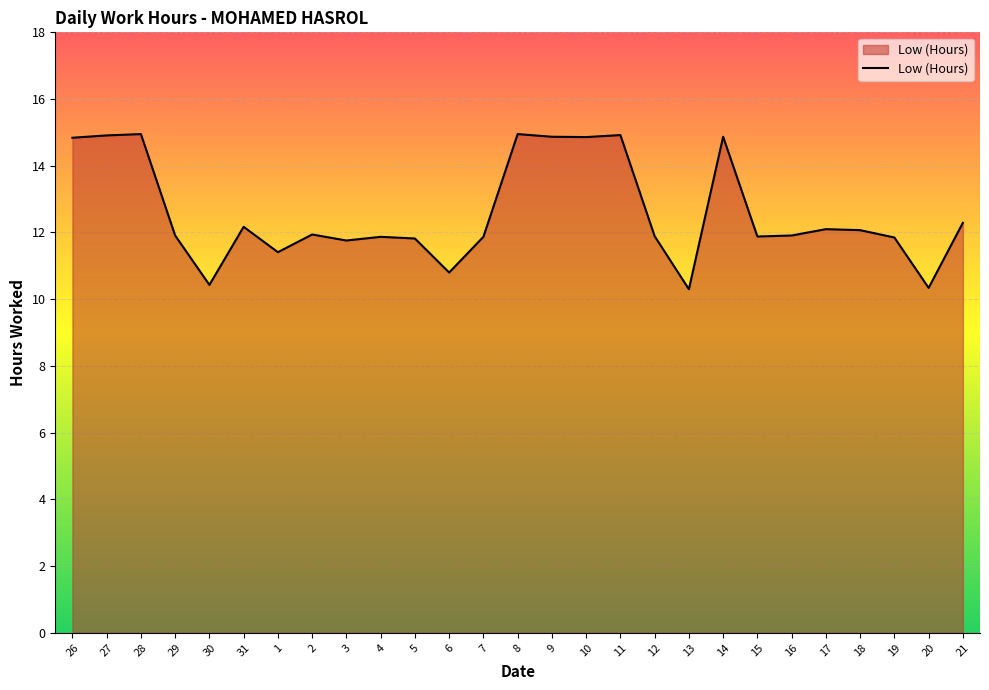

What position from the right is 13?

9